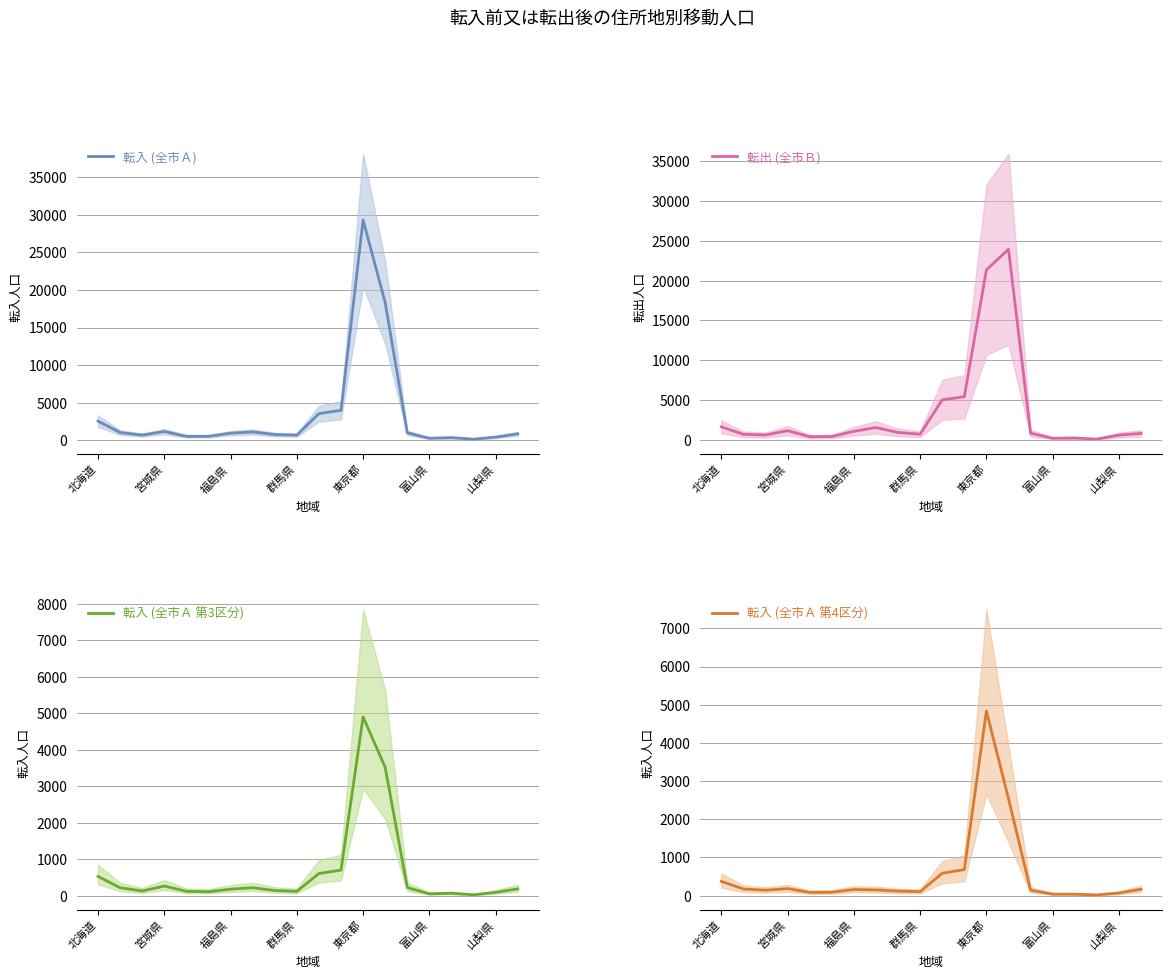

True or false: 転入 (全市Ａ) and 転入 (全市Ａ 第4区分) intersect in this chart.

False